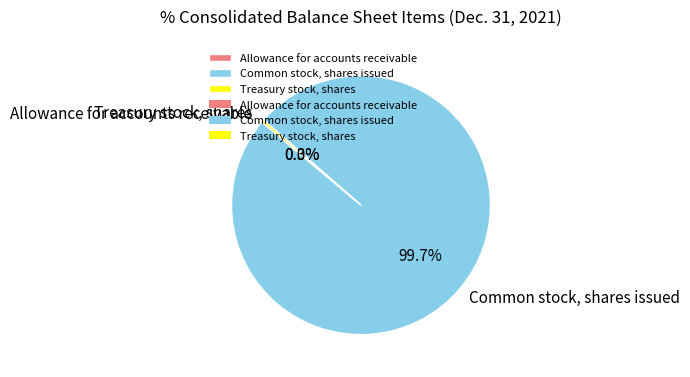

What is the largest slice in the pie chart?

Common stock, shares issued